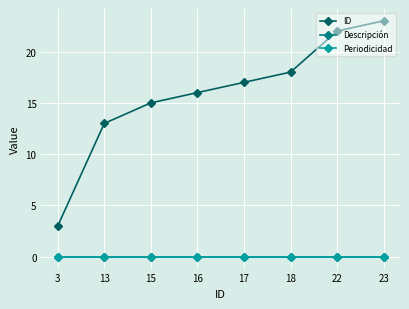

Does the chart have visible grid lines?

Yes